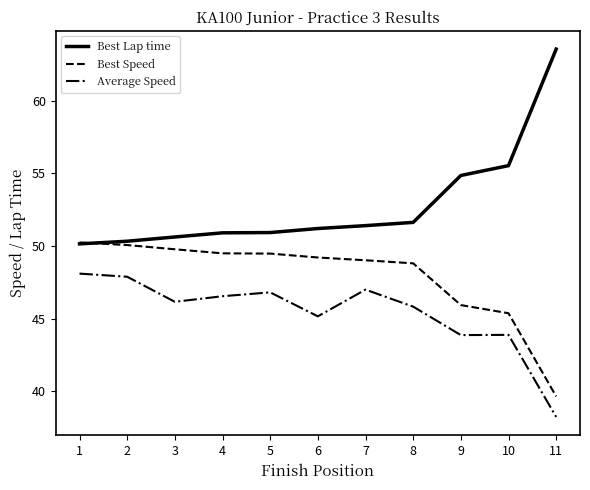

What is the spread (max minus min) of values at 1?

2.1